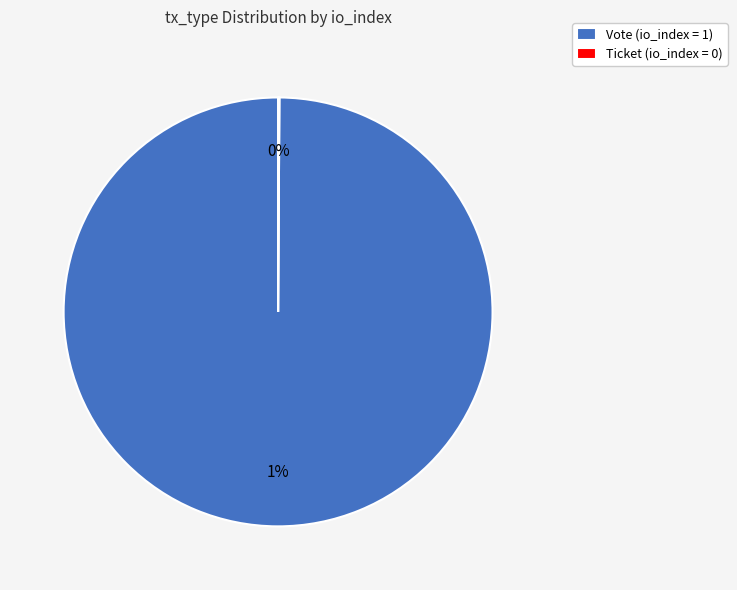

What percentage is the Vote (io_index=1) slice, to the nearest percent?

100%